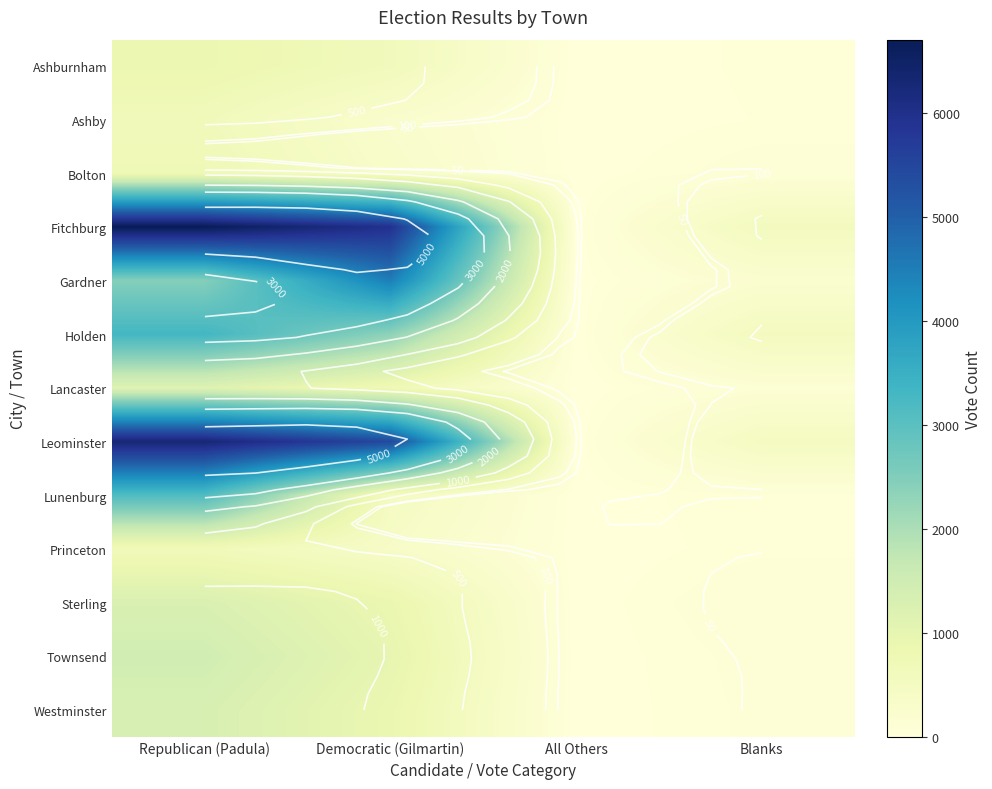

At which category is the sum across all series the highest?

Republican (Padula)